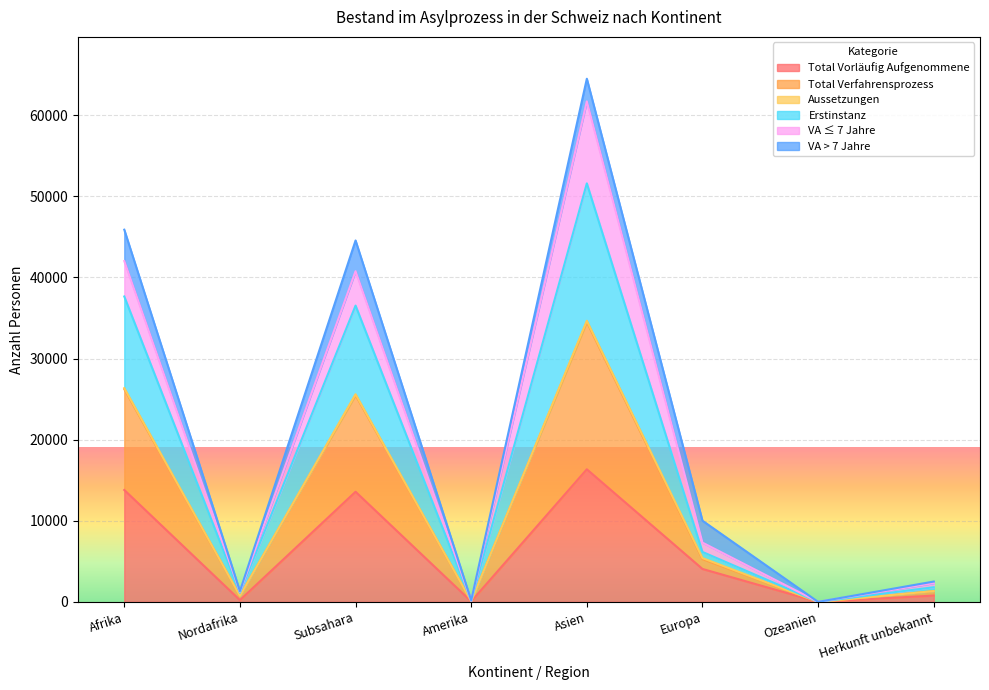

What is the maximum value for Total Vorläufig Aufgenommene?

16346